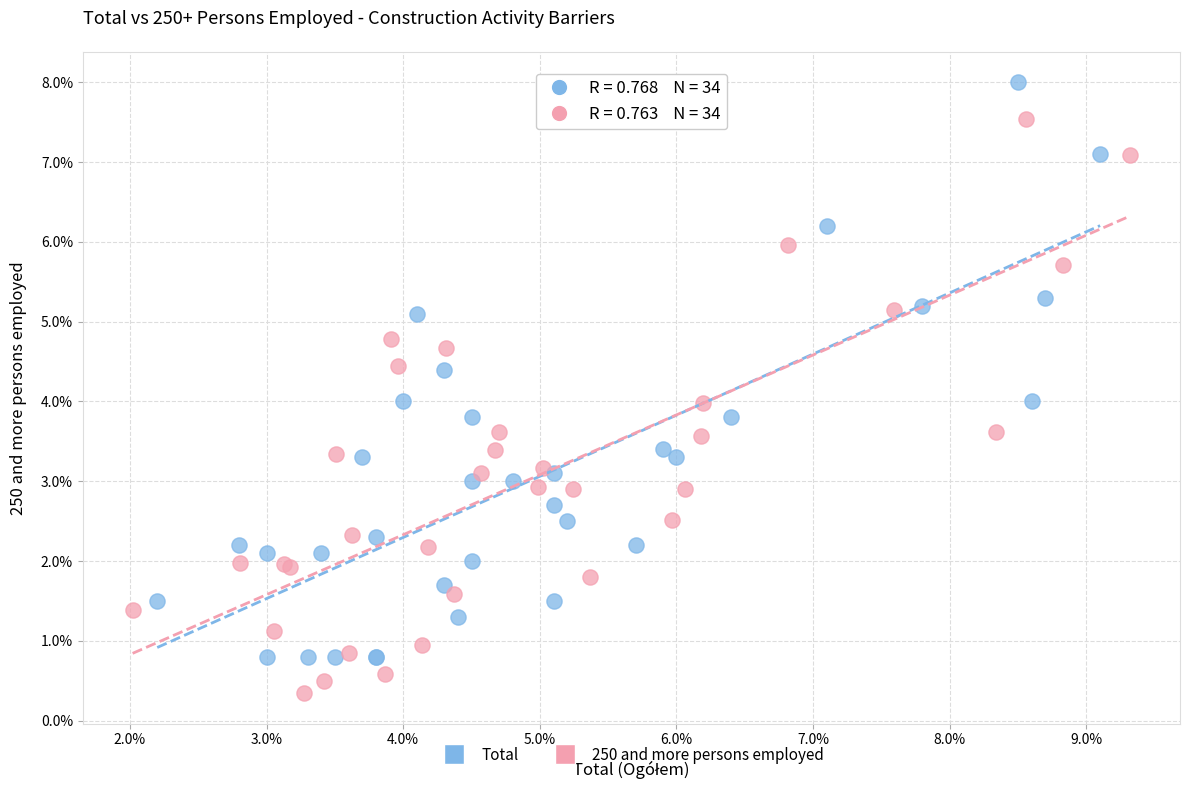

Which series reaches the minimum Y coordinate?

250 and more persons employed